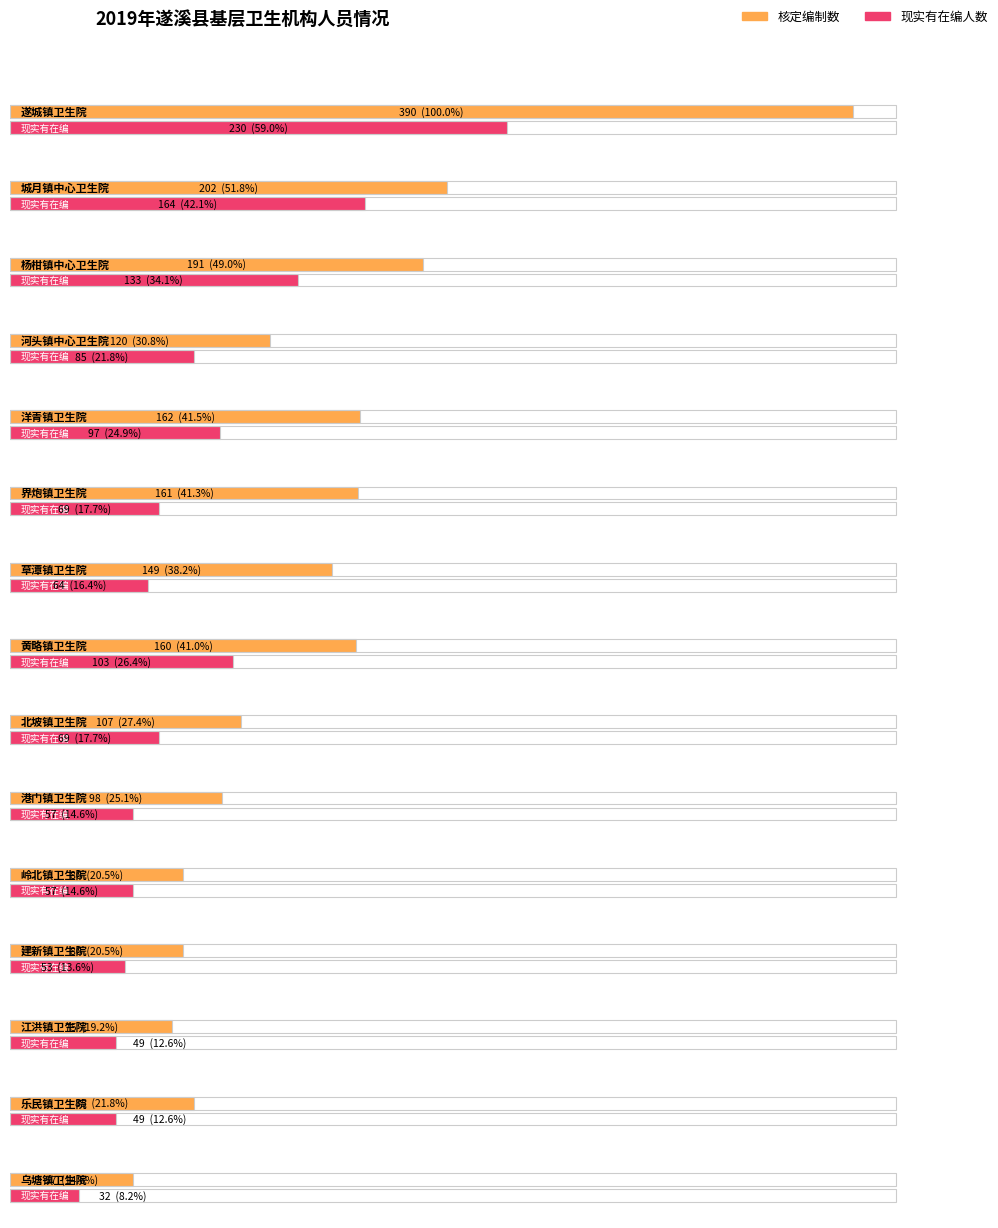

Between 北坡镇卫生院 and 黄略镇卫生院, which is larger?

黄略镇卫生院